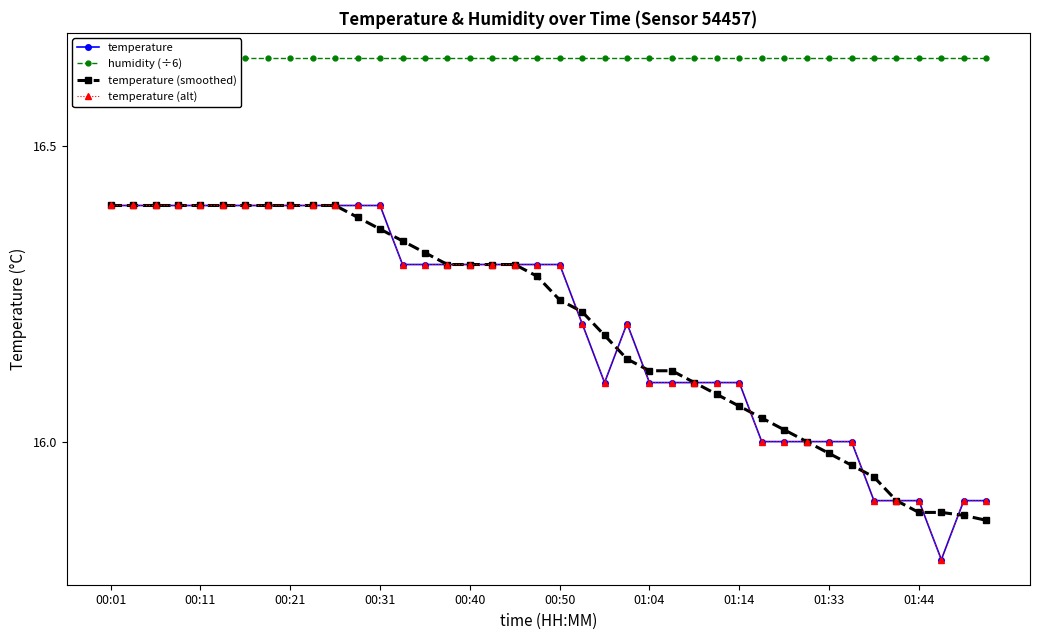

The value of humidity (÷6) at 37 is 8.9. True or false?

False